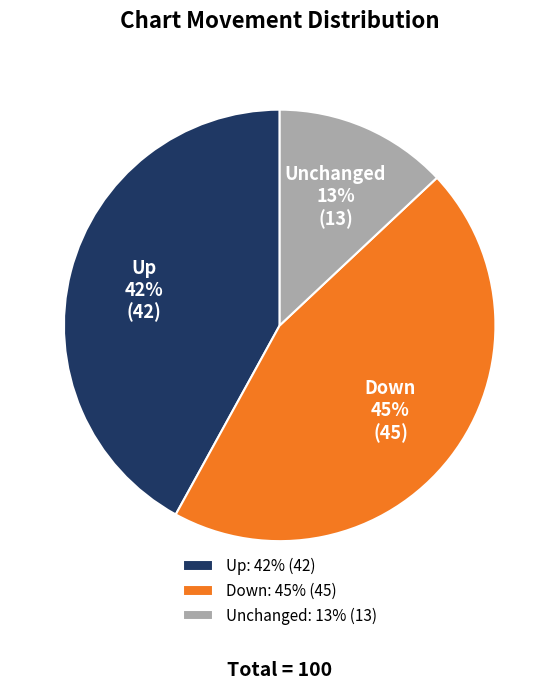

True or false: Up accounts for 31% of the total.

False